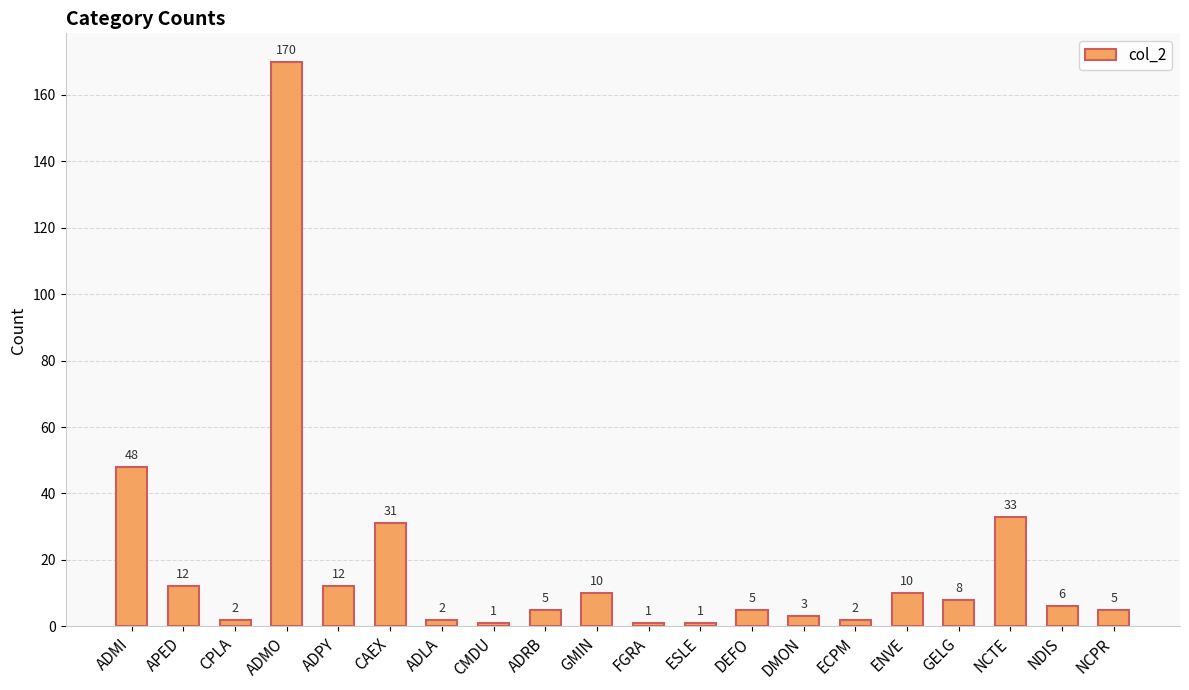

What is the greatest value displayed?

170